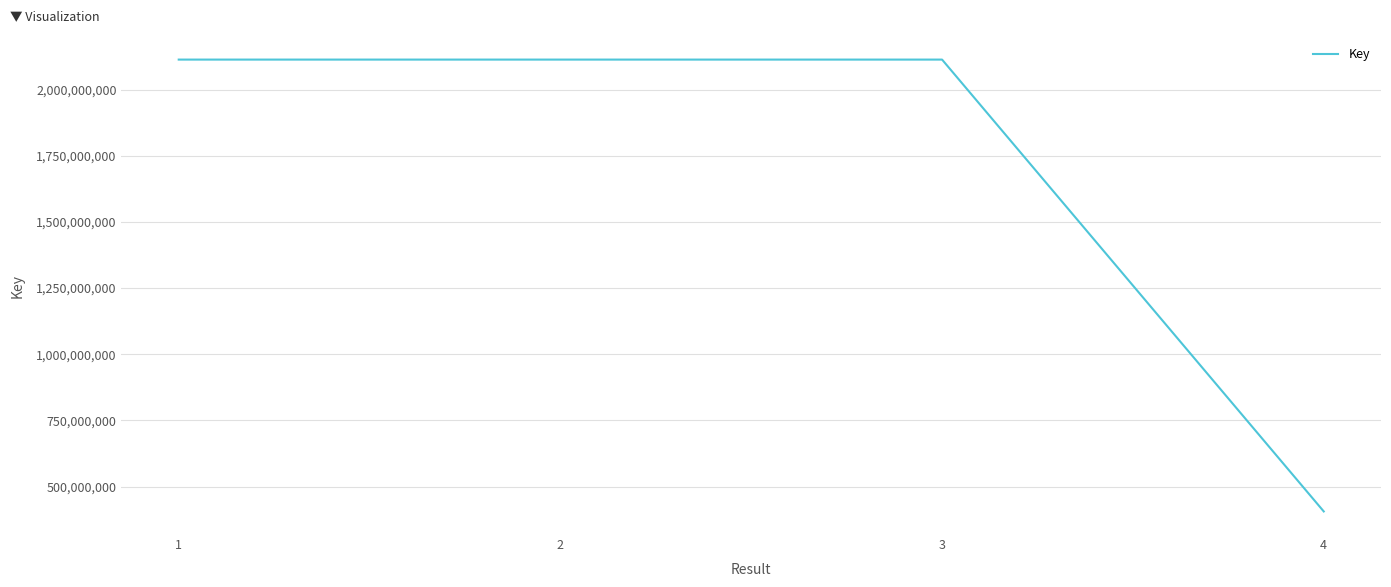

What is the sum of all values?

6745602217